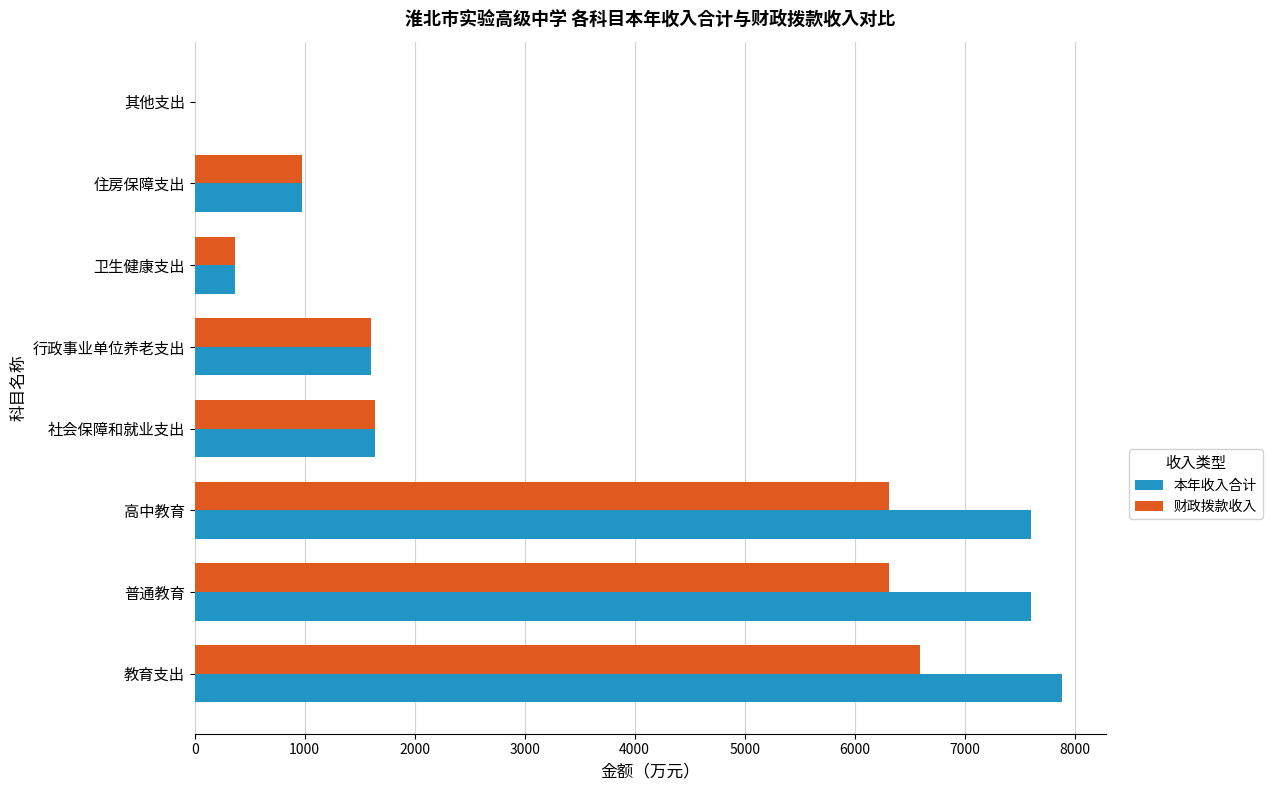

What is the approximate value of 财政拨款收入 at 教育支出?

6594.0